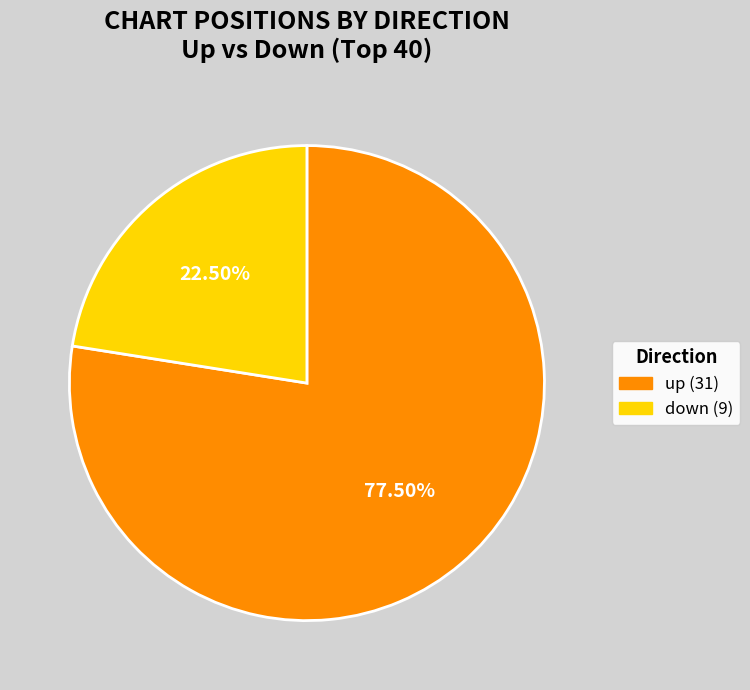

To the nearest percent, what is the difference between the down and up slice percentages?

55%